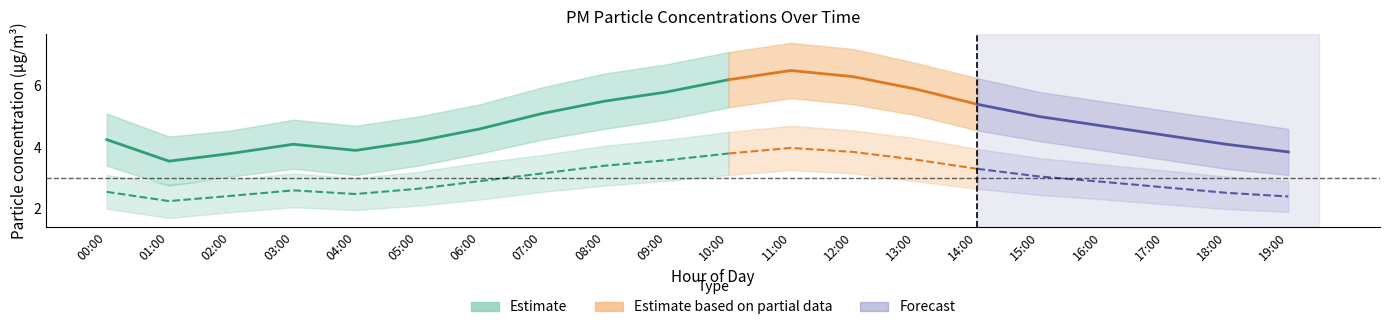

What is the value of the P2 point at the 12th from the left?

4.0